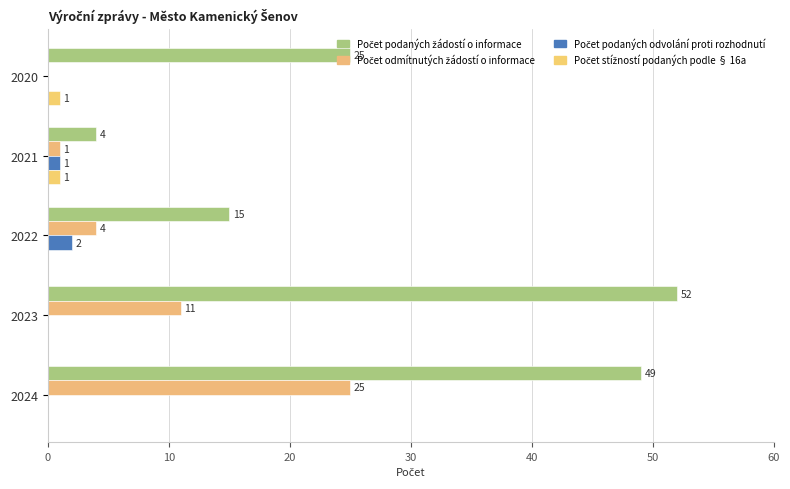

What is the maximum value shown in the chart?

52